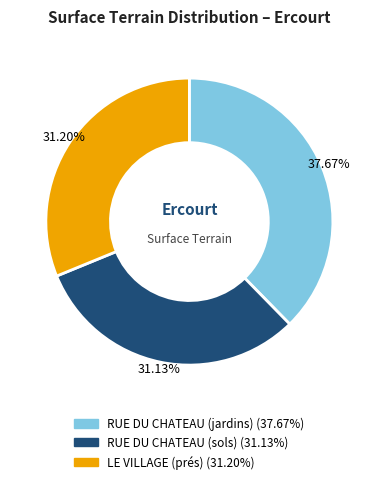

What is the largest slice in the pie chart?

RUE DU CHATEAU (jardins)